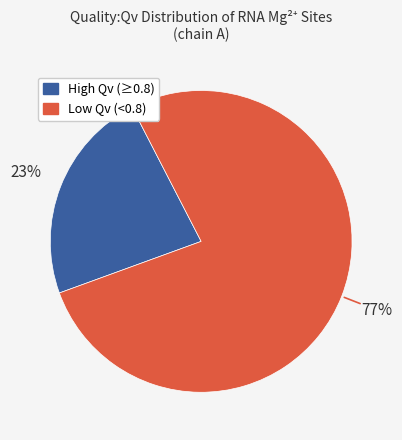

To the nearest percent, what is the average slice percentage?

50%